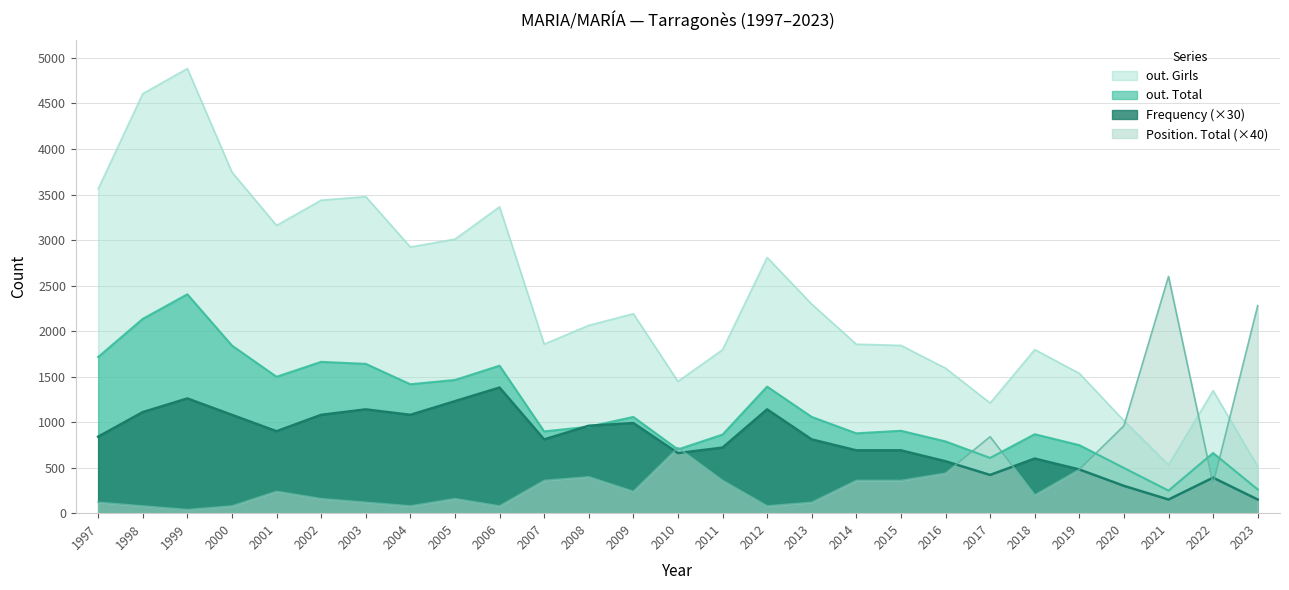

Does the chart have visible grid lines?

Yes